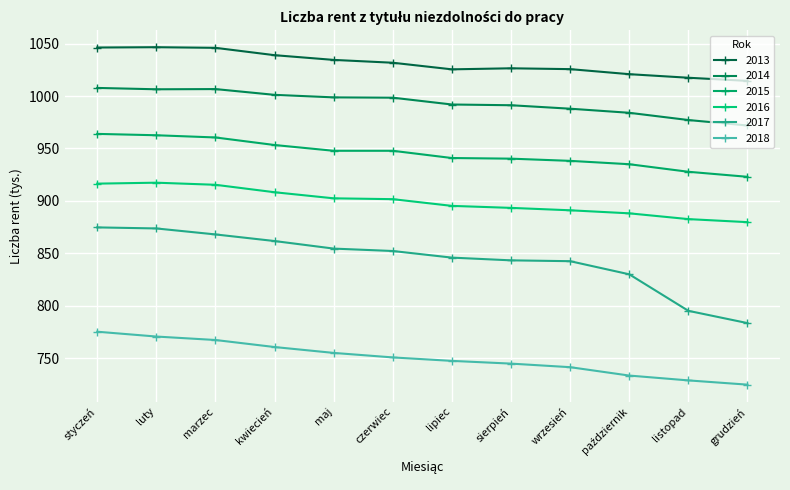

True or false: 2016 and 2015 intersect in this chart.

False